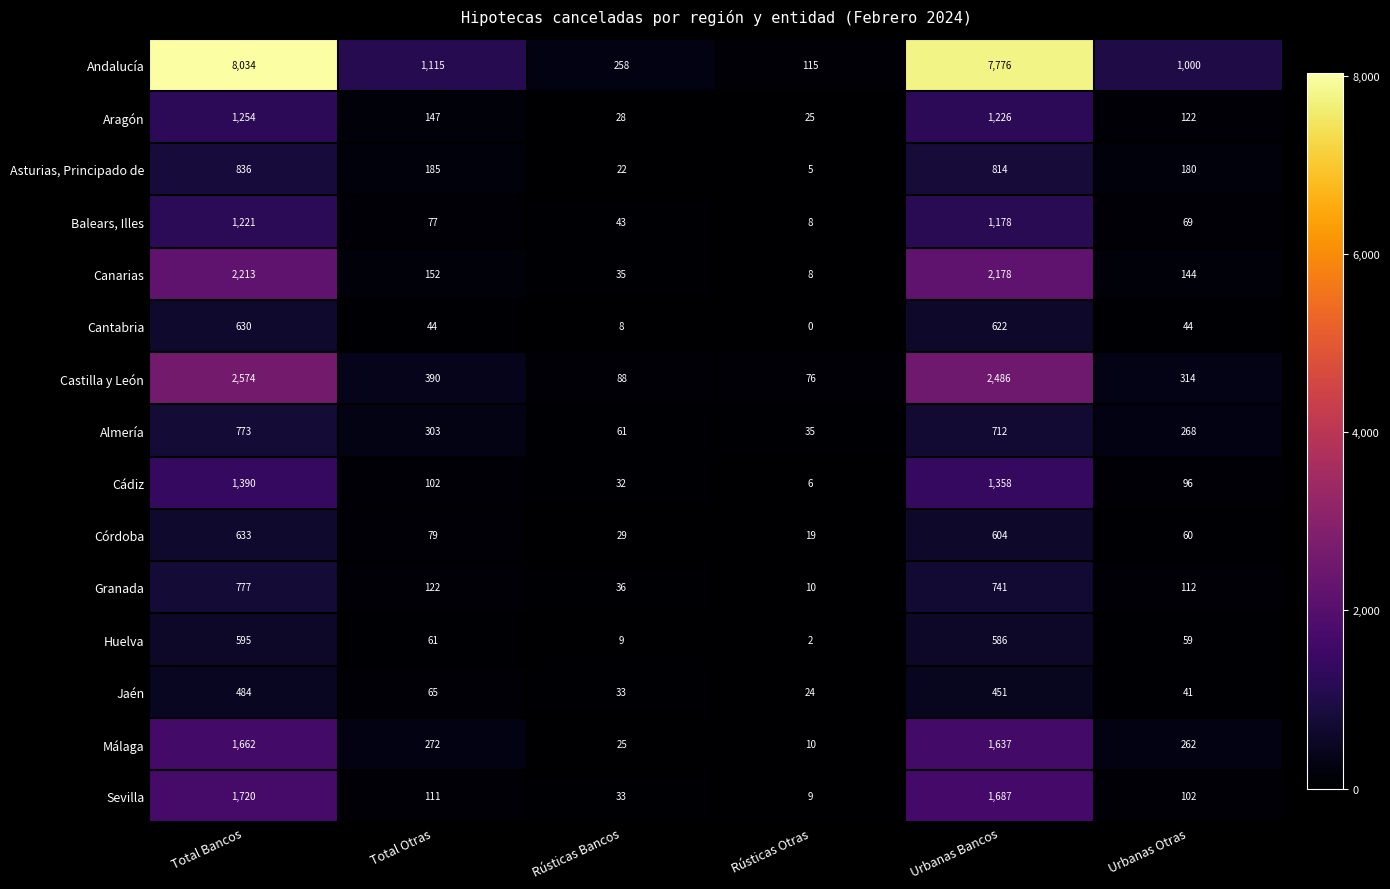

Where does the Jaén series first go above 65?

Total Bancos